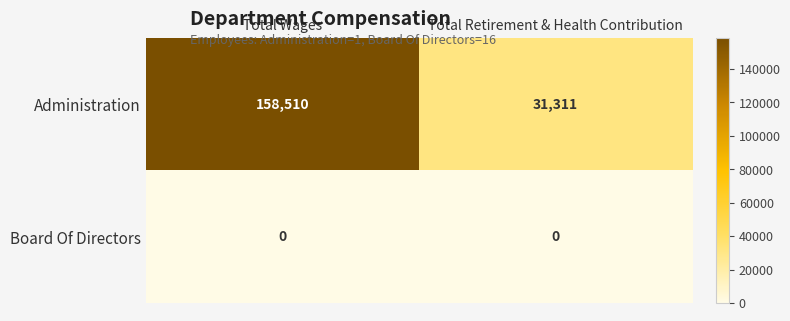

Reading left to right, list all the values displayed in this chart.

Administration: Total Wages=158510	Total Retirement & Health Contribution=31311
Board Of Directors: Total Wages=0	Total Retirement & Health Contribution=0